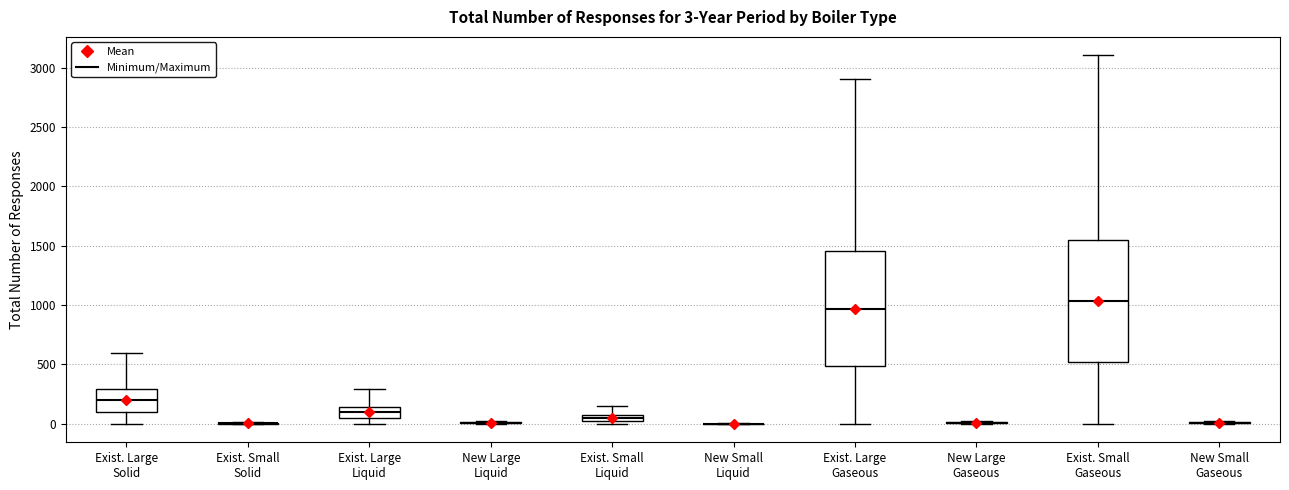

Comparing the boxes themselves (not the whiskers), which one is the tallest?

Exist. Small Gaseous